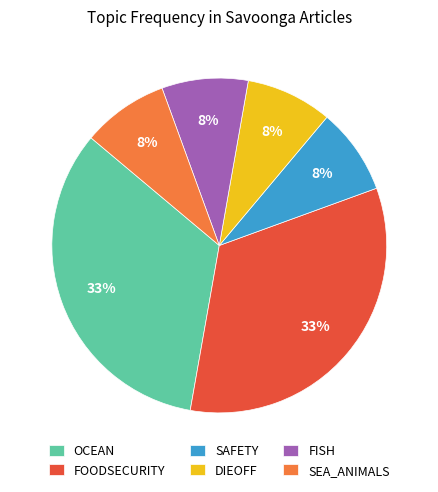

What percentage is the SAFETY slice, to the nearest percent?

8%